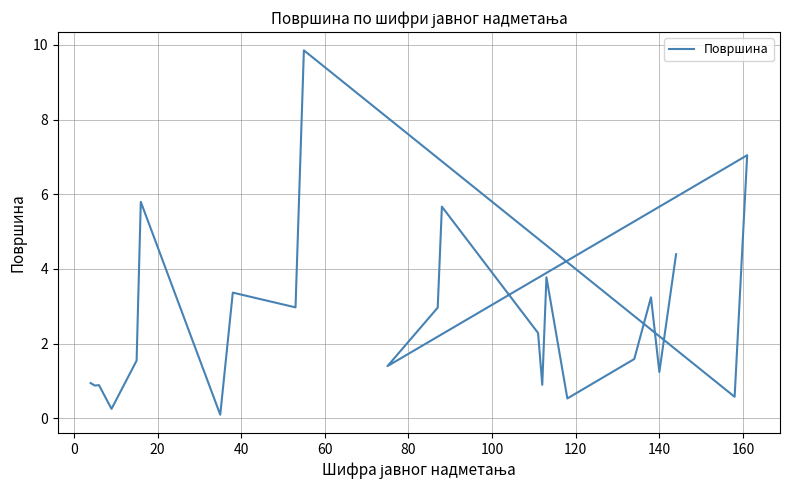

True or false: there are more than 2 points higher than both neighbors.

True